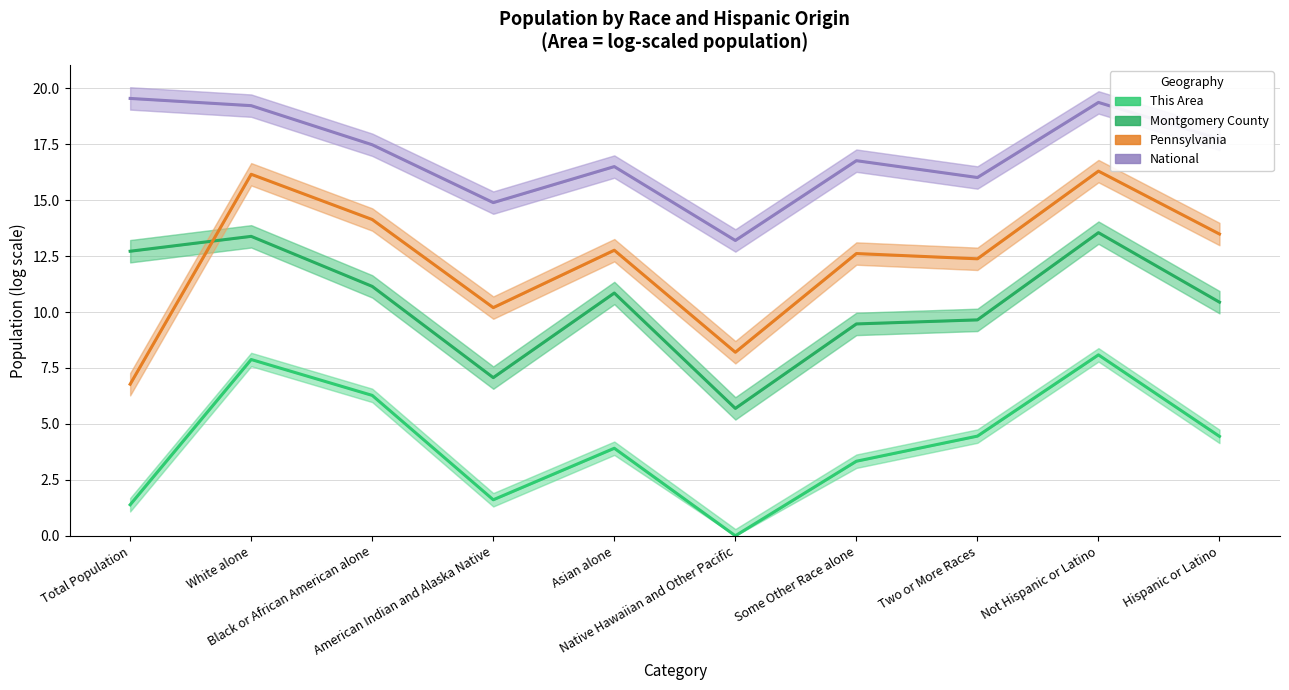

The value of Montgomery County at Two or More Races is 5.8. True or false?

False